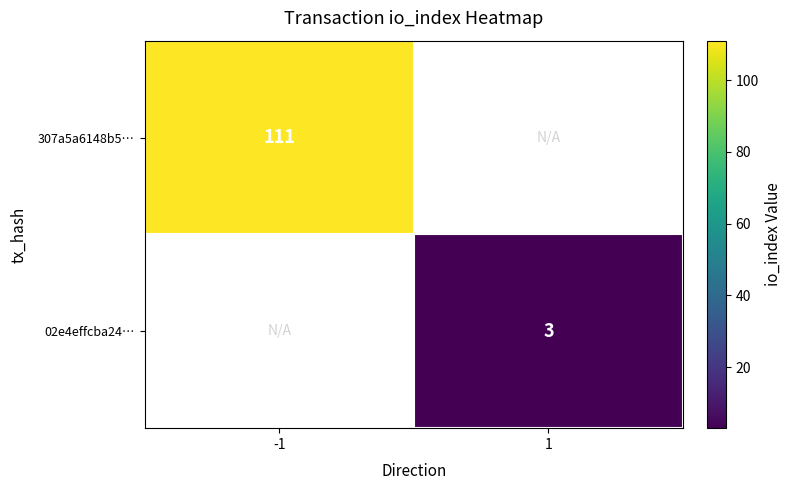

True or false: 307a5a6148b5… has a value of 53 at -1.

False